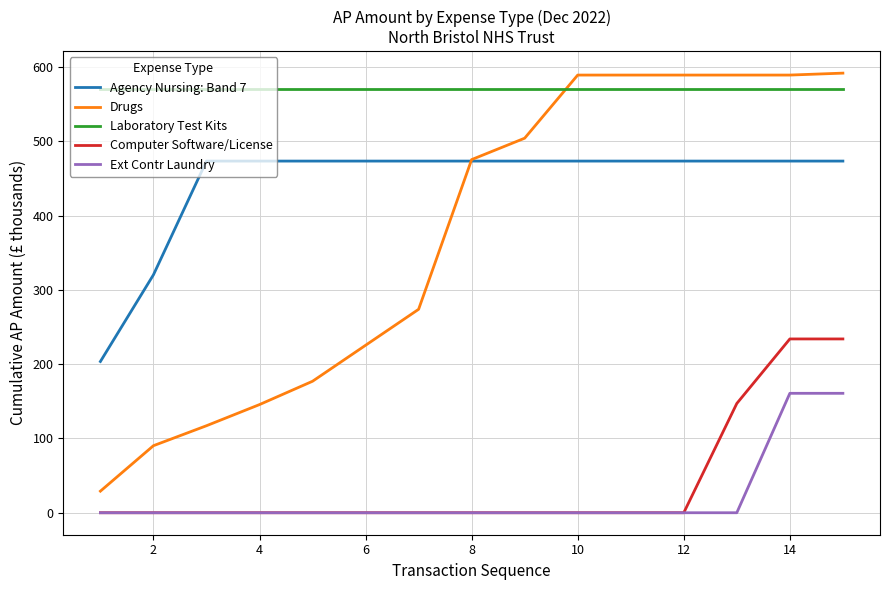

List the series in order of their peak value, lowest first.

Ext Contr Laundry, Computer Software/License, Agency Nursing: Band 7, Laboratory Test Kits, Drugs